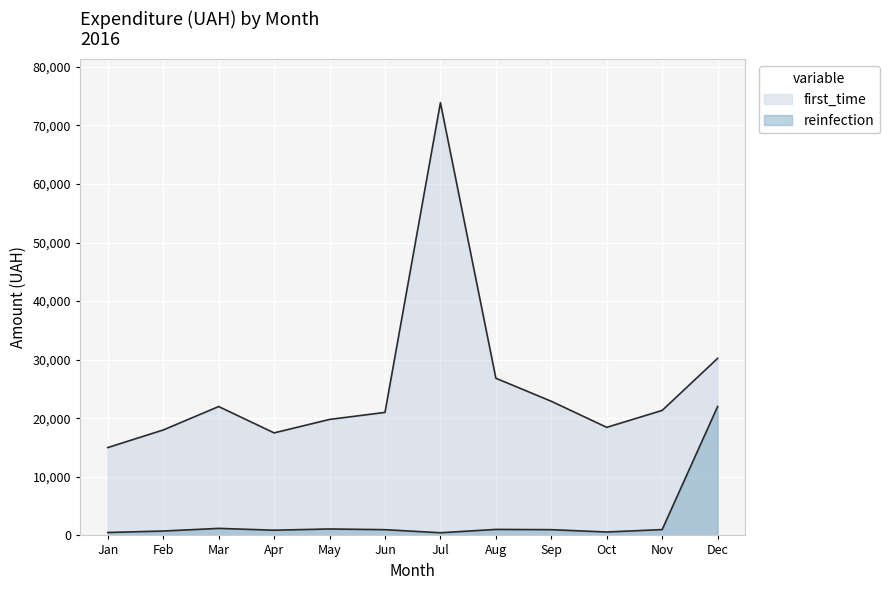

True or false: first_time and reinfection intersect in this chart.

False